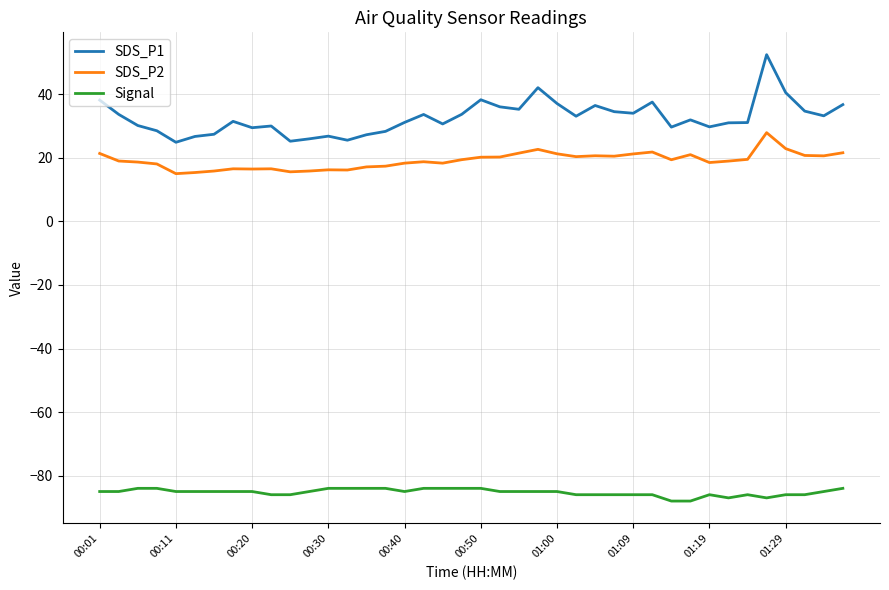

Which series has the largest total across all categories?

SDS_P1